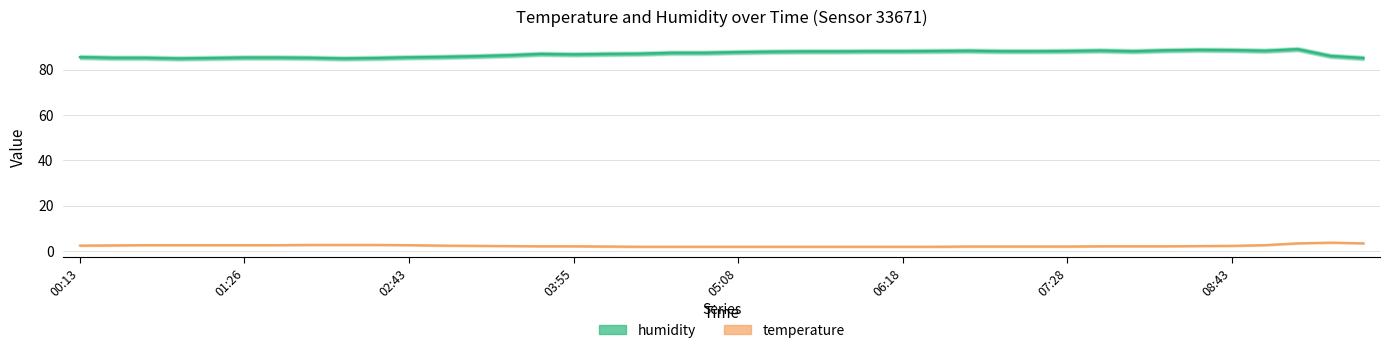

What is the total value across all series at 07:00?

90.1